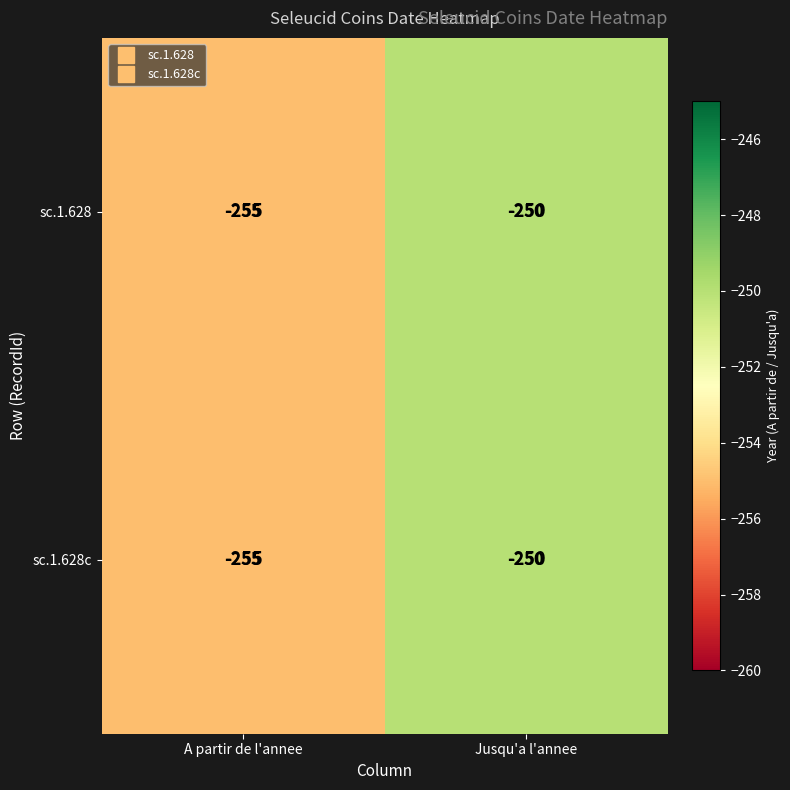

The sc.1.628 series shows -250 at Jusqu'a l'annee. True or false?

True